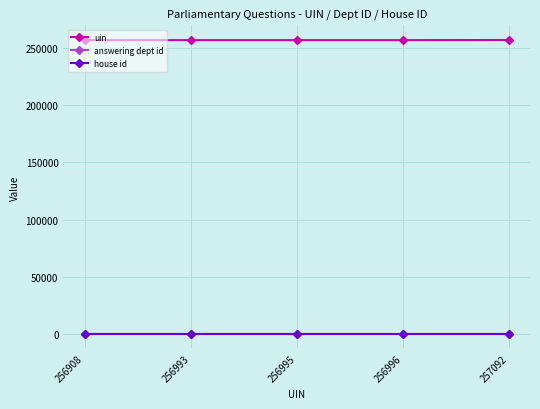

What is the minimum value shown in the chart?

1